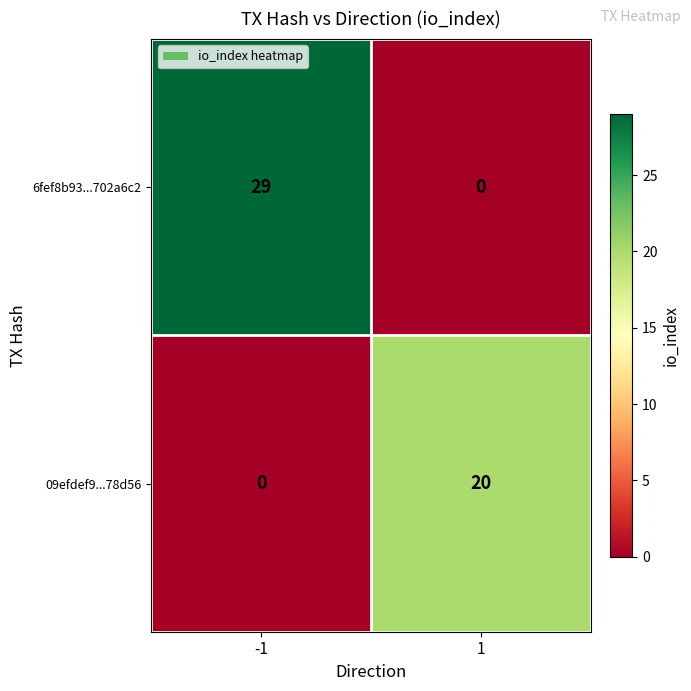

Count the number of data series in this chart.

2